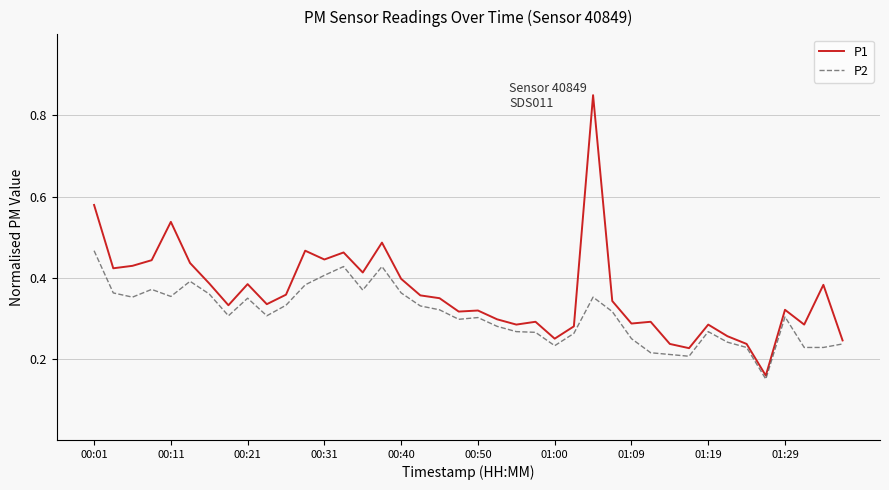

Which series has the largest range (max minus min)?

P1